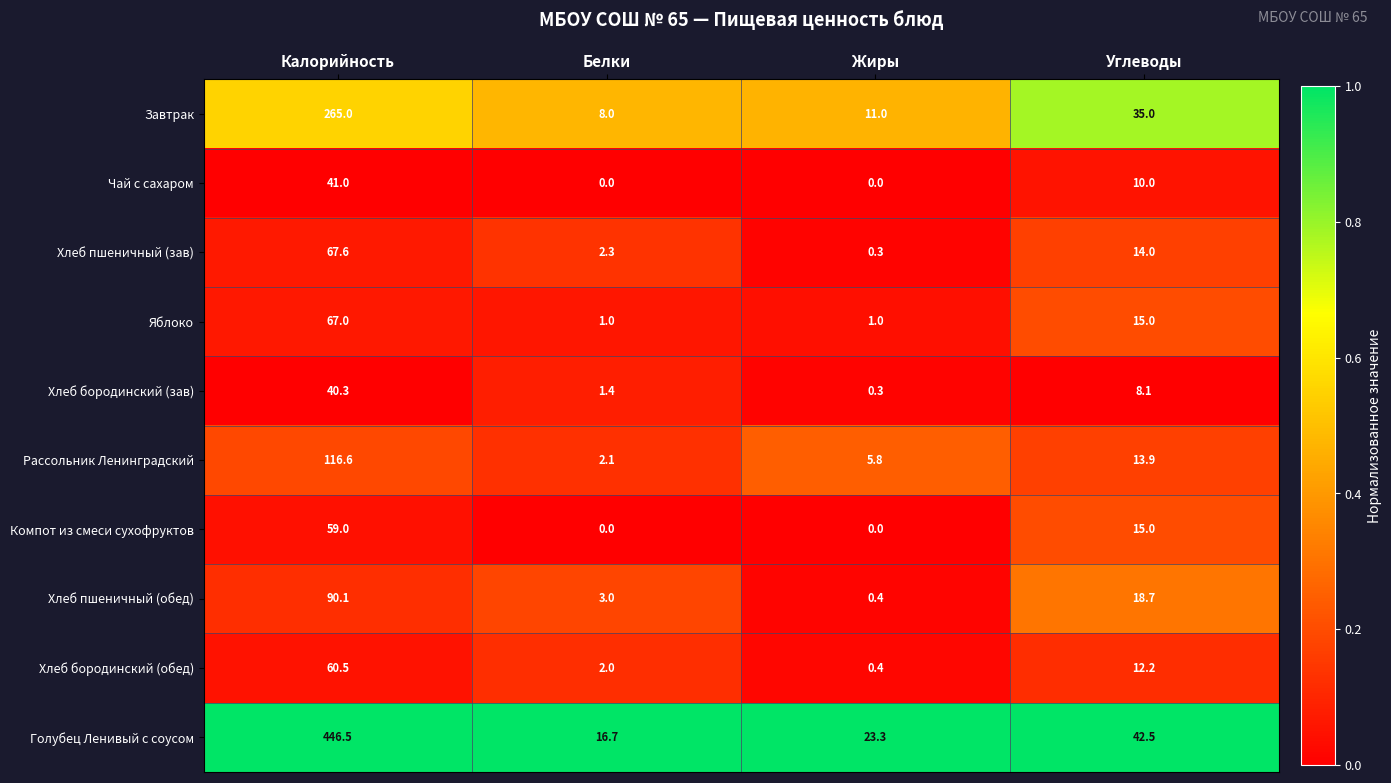

Which series has the widest spread of values?

Голубец Ленивый с соусом